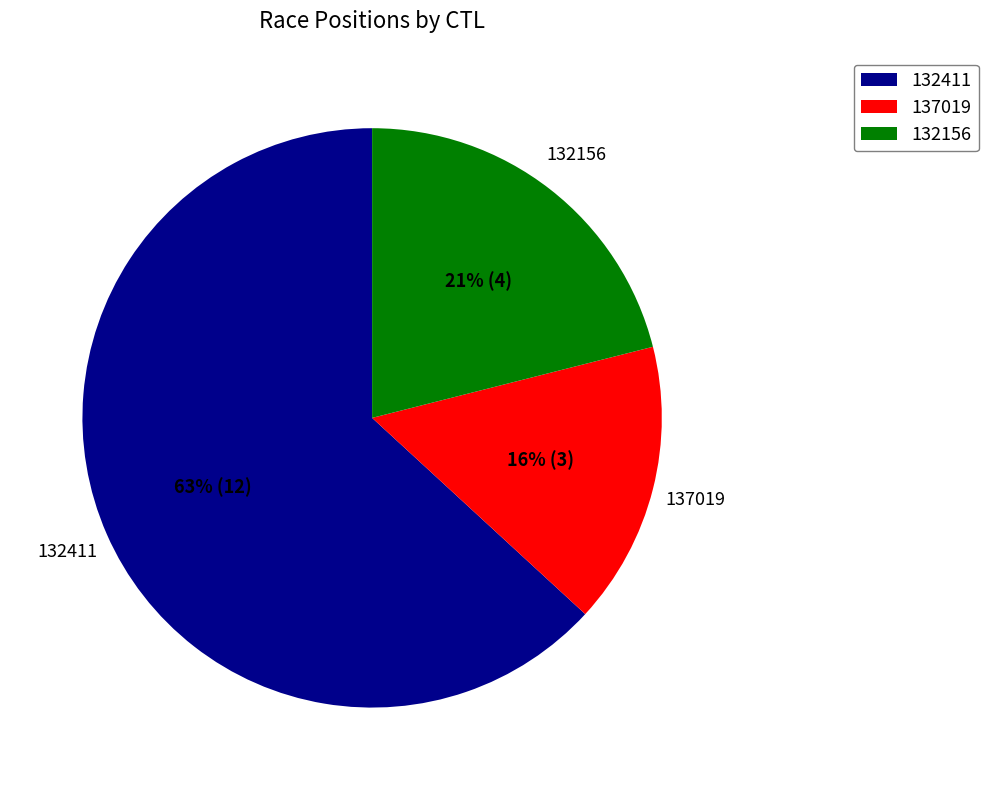

To the nearest percent, what is the combined percentage of 137019 and 132156?

37%